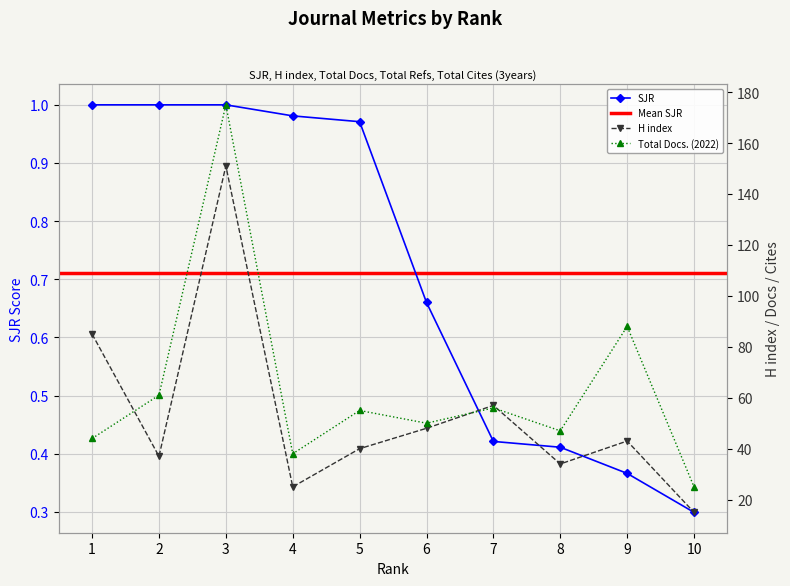

Which series changed the most between 7 and 10?

H index